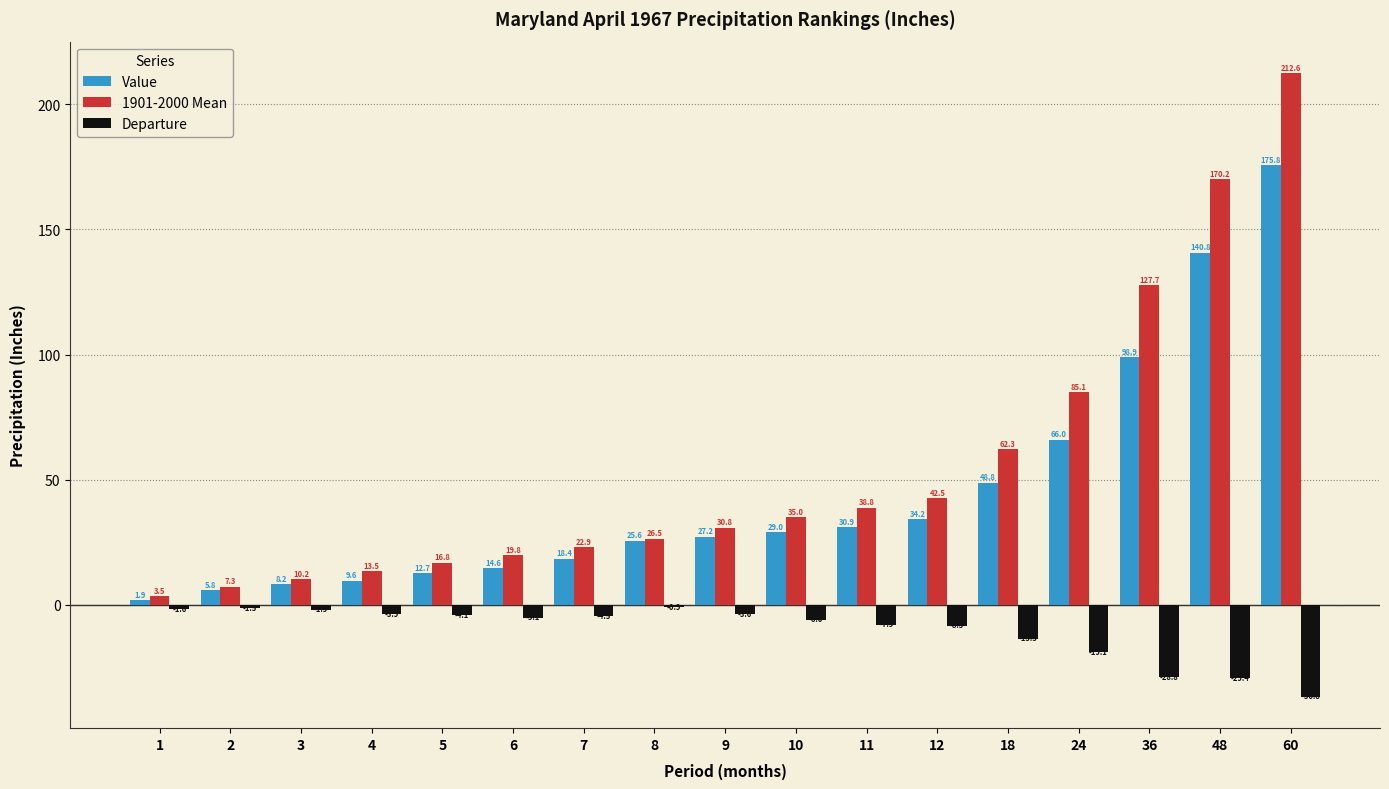

Is it true that Departure equals -36.8 at 60?

True